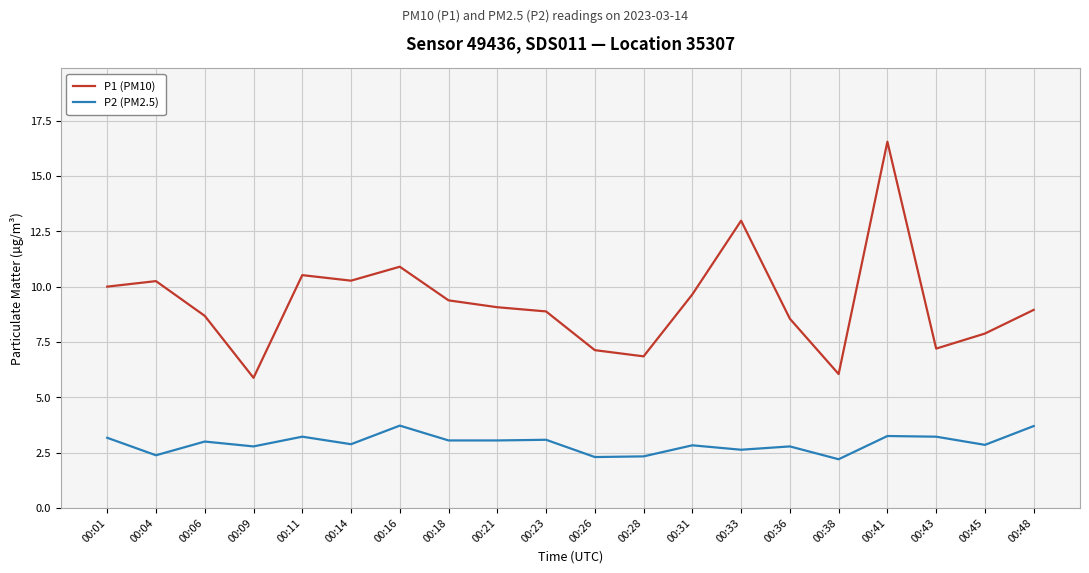

At 00:09, list the series in order from largest to smallest.

P1 (PM10), P2 (PM2.5)